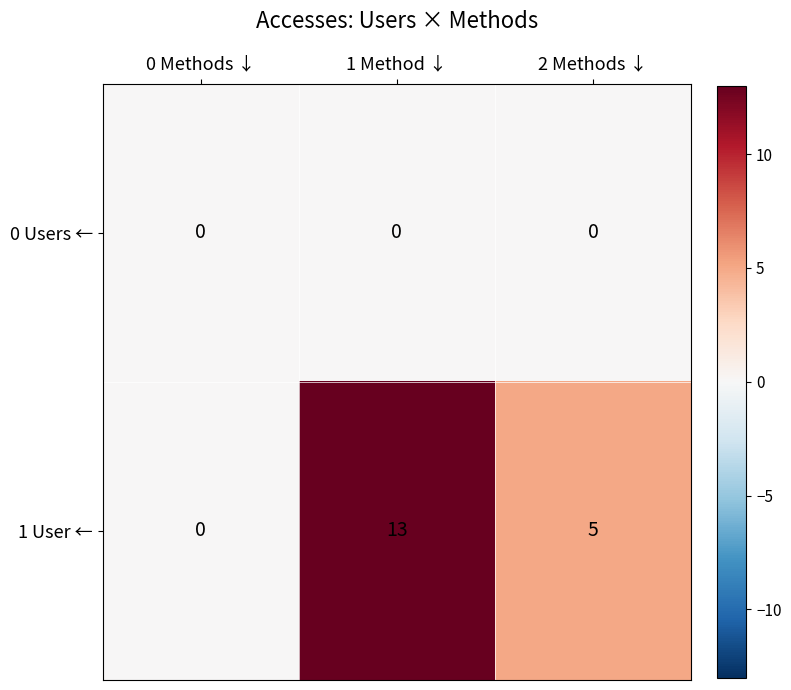

Which category has the highest value in the 1 User ← series?

1 Method ↓